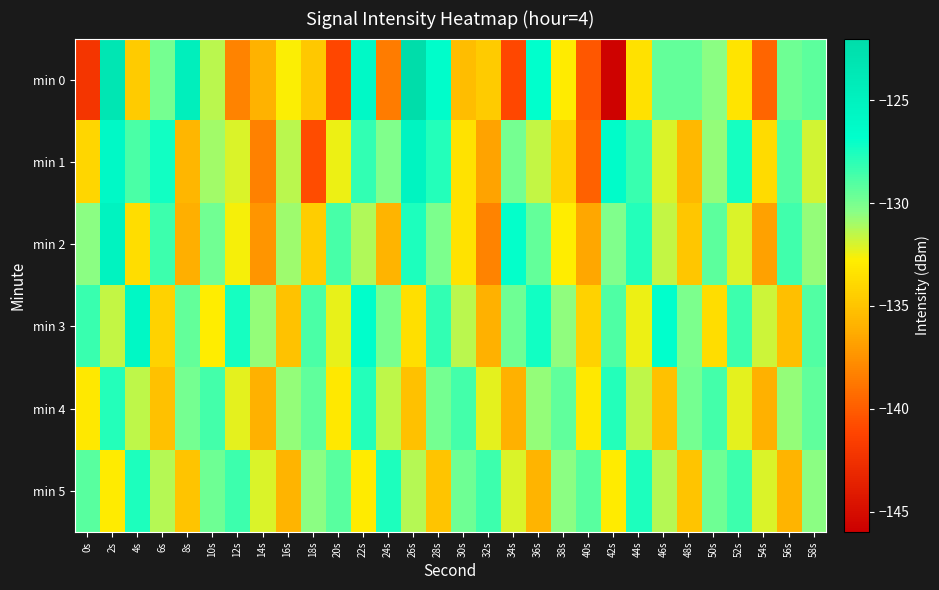

What is the spread (max minus min) of values at 28s?

8.4